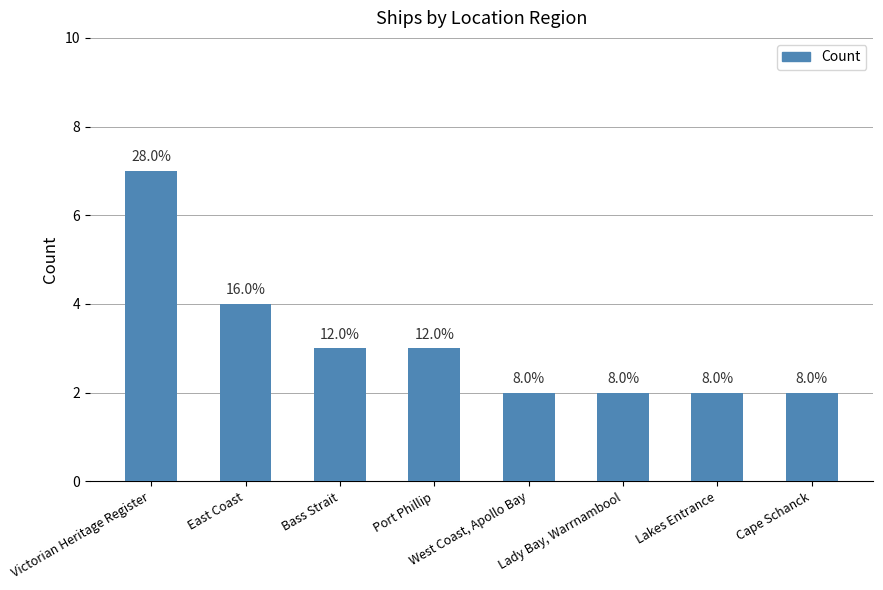

Is it true that the value at Victorian Heritage Register is 5?

False